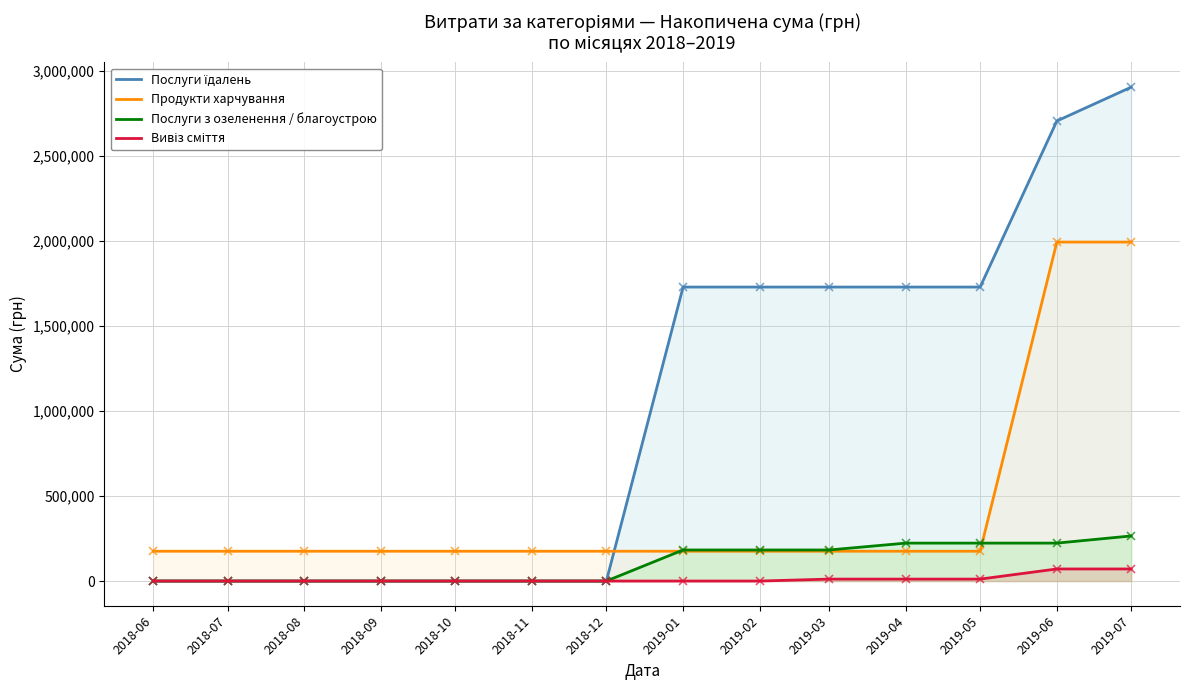

Which series has the largest total across all categories?

Послуги їдалень